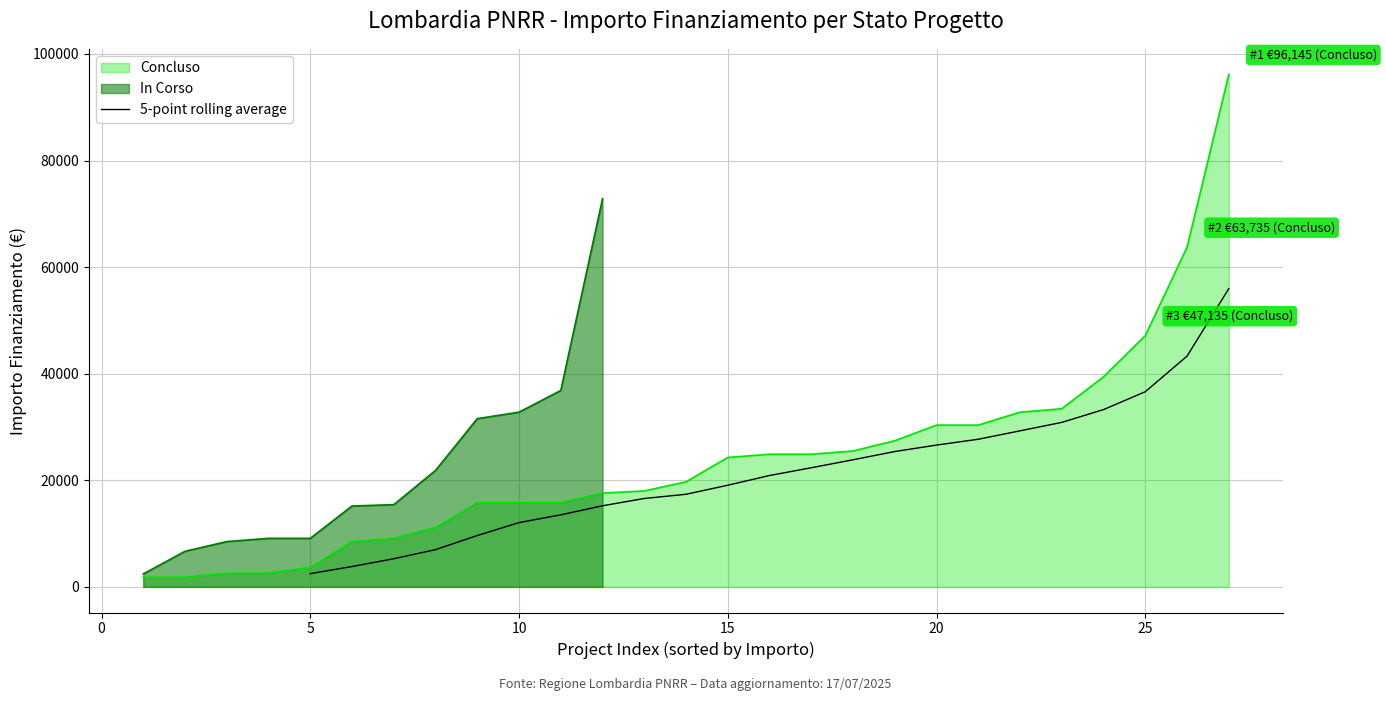

What is the lowest value of the 5-point rolling average series?

2485.2